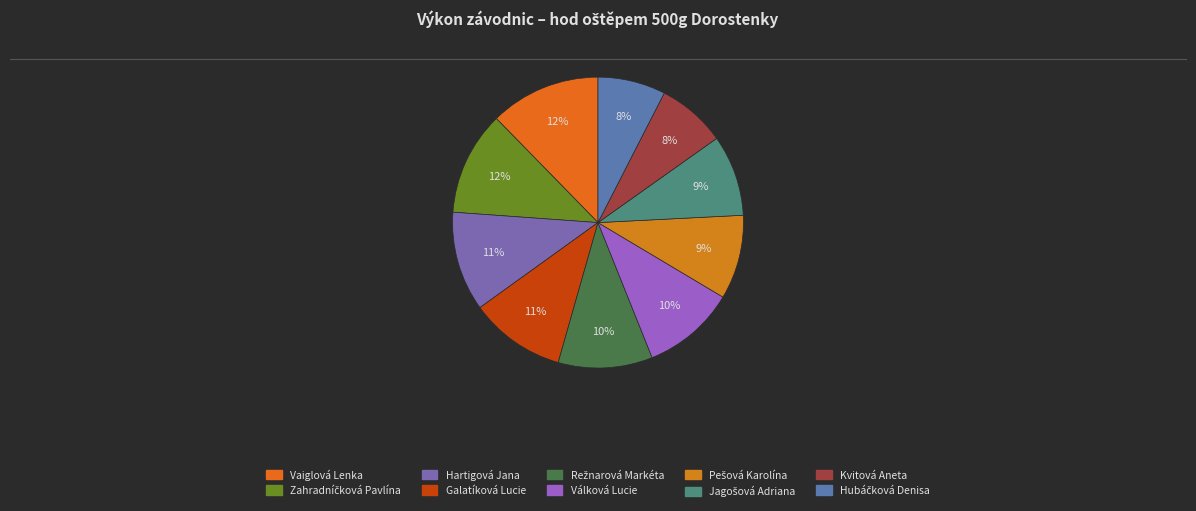

How many segments does this pie chart have?

10